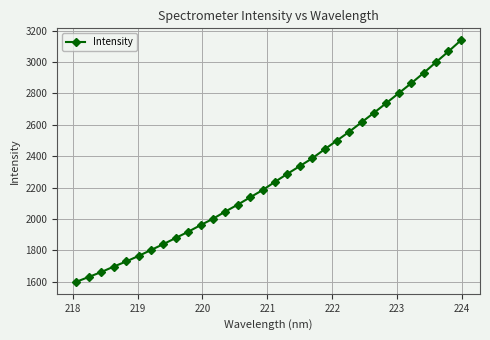

What is the difference between the maximum and minimum values?

1539.3